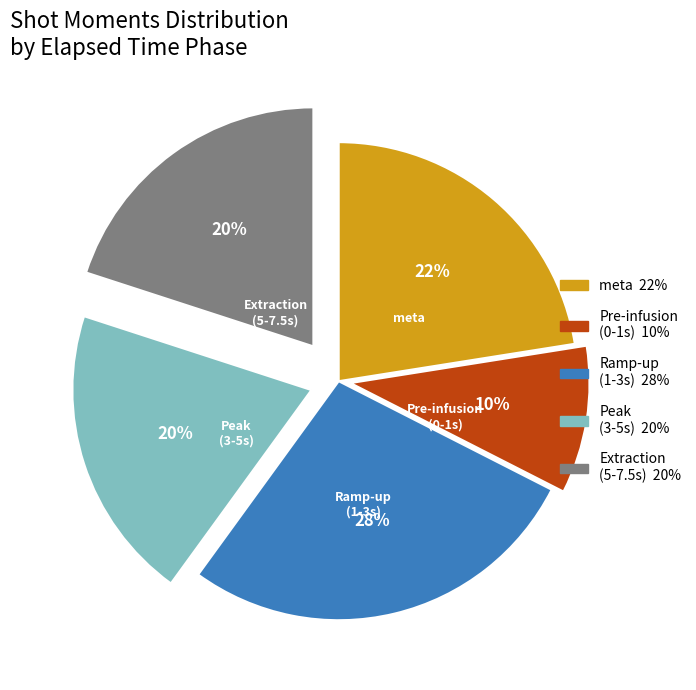

Is there any slice that represents more than half of the pie?

No